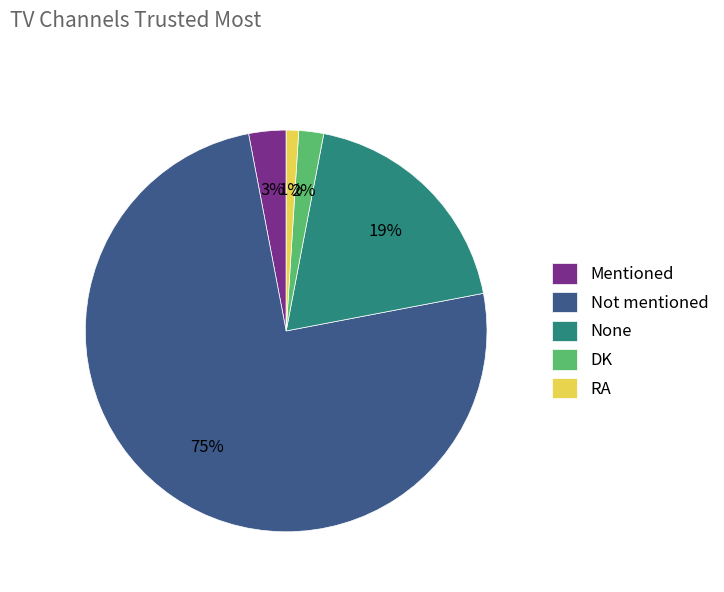

Does any single category account for the majority?

Yes